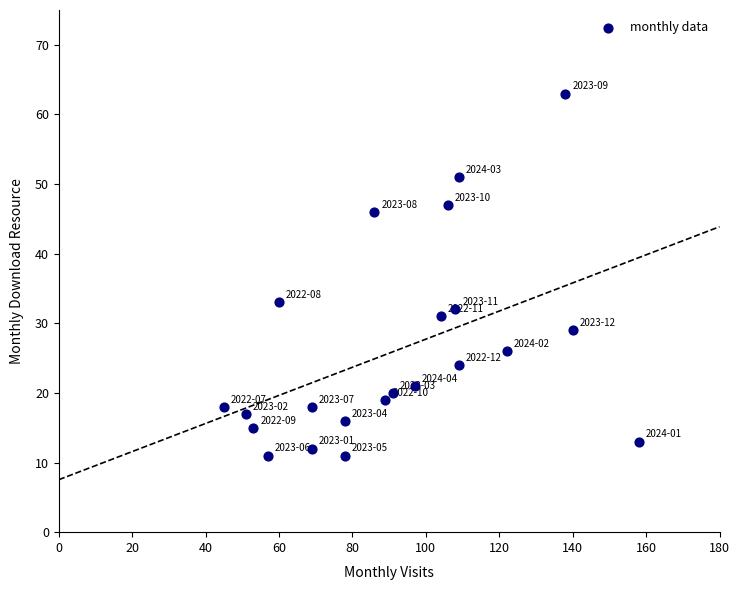

What is the range of Y values (max minus min)?

52